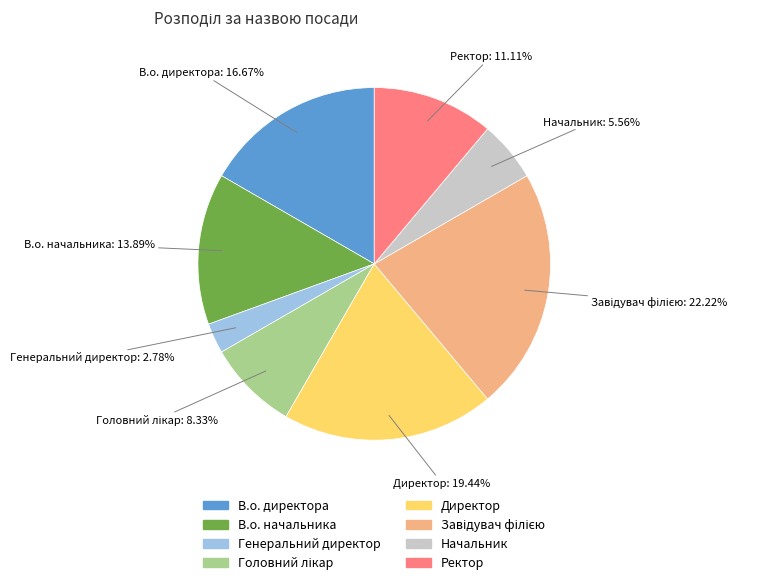

What is the smallest slice in the pie chart?

Генеральний директор